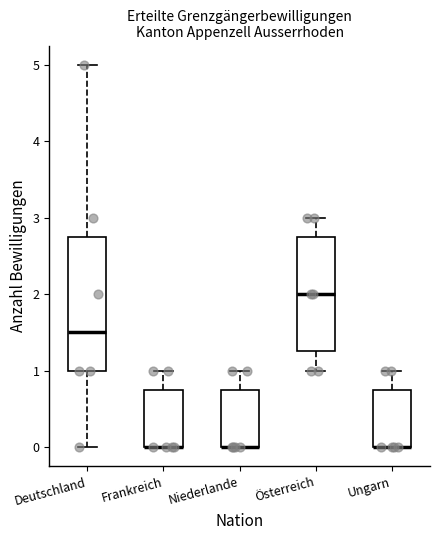

Reading left to right, transcribe this box plot: for each box, give where its median line is, the range the box spans, and where its two whiskers end, as read against the y-axis. The values are not printed on the chart, so give them approximately, as read against the axis.

Deutschland: median 1.5, box 1.0 to 2.8, whiskers 0.0 to 5.0
Frankreich: median 0.0 (drawn on the box's lower edge), box 0.0 to 0.8, whiskers 0.0 to 1.0
Niederlande: median 0.0 (drawn on the box's lower edge), box 0.0 to 0.8, whiskers 0.0 to 1.0
Österreich: median 2.0, box 1.3 to 2.8, whiskers 1.0 to 3.0
Ungarn: median 0.0 (drawn on the box's lower edge), box 0.0 to 0.8, whiskers 0.0 to 1.0